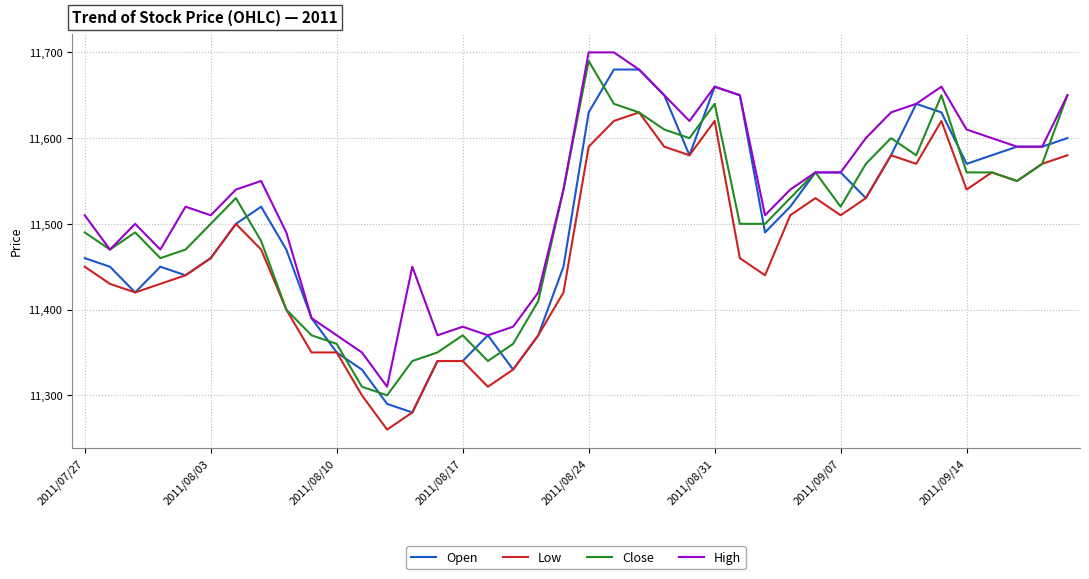

What is the highest value of the Low series?

11630